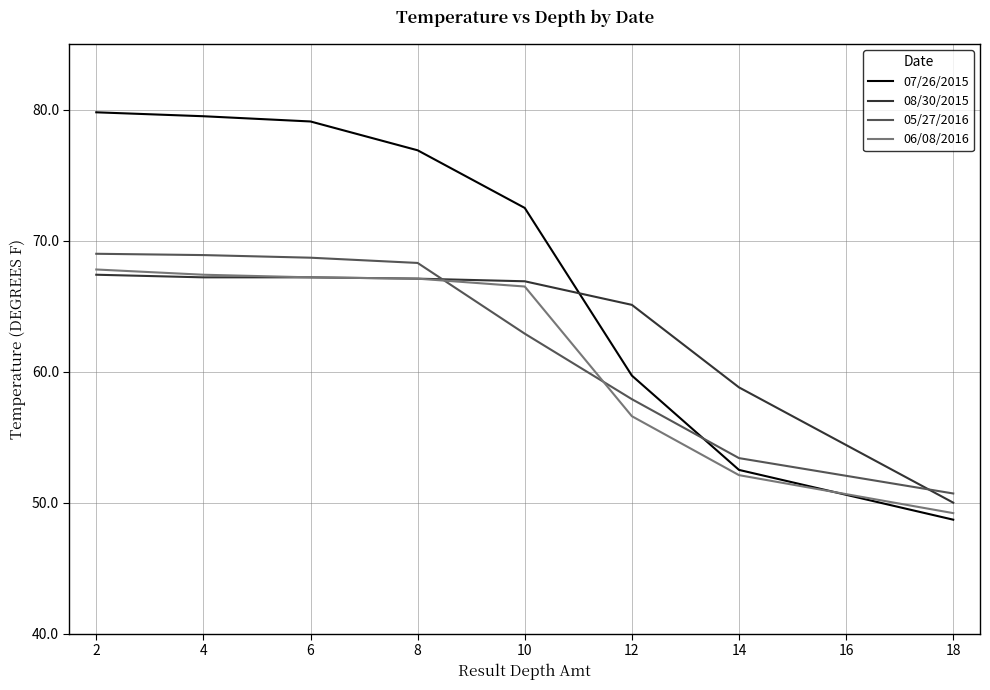

Which series changed the most between 2 and 12?

07/26/2015